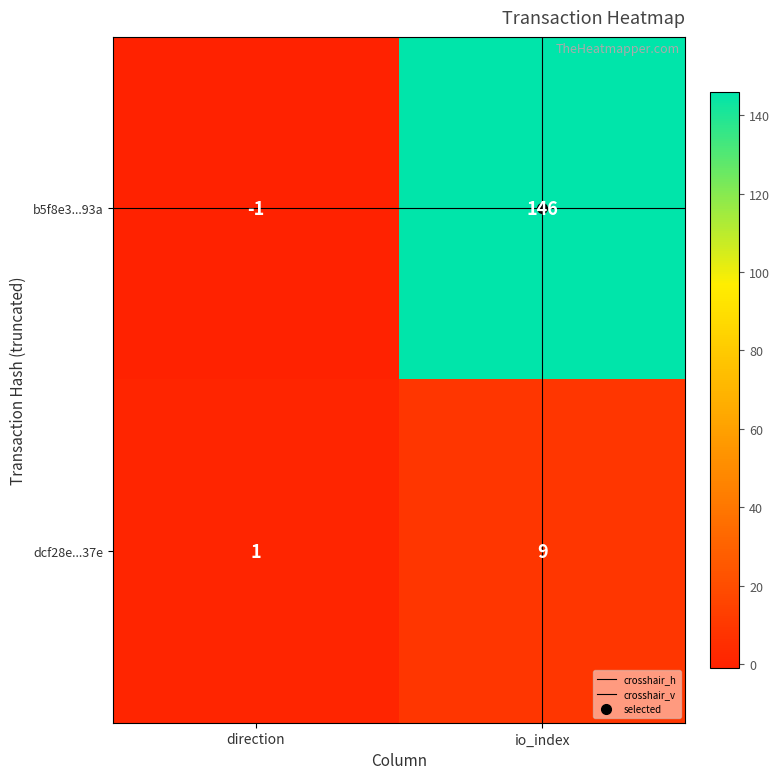

The value of b5f8e3...93a at direction is -2. True or false?

False